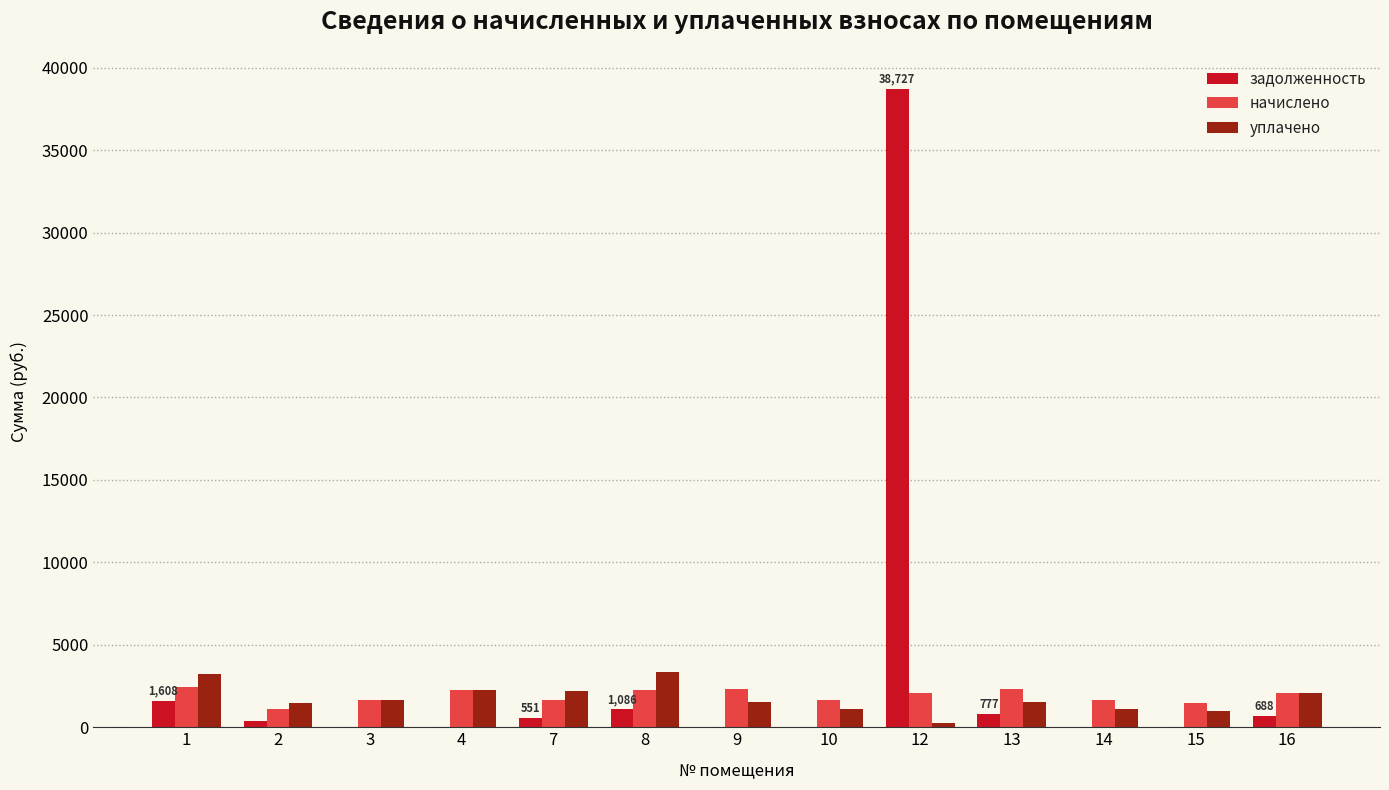

Is the value of уплачено at 10 greater than the value of начислено at 13?

No